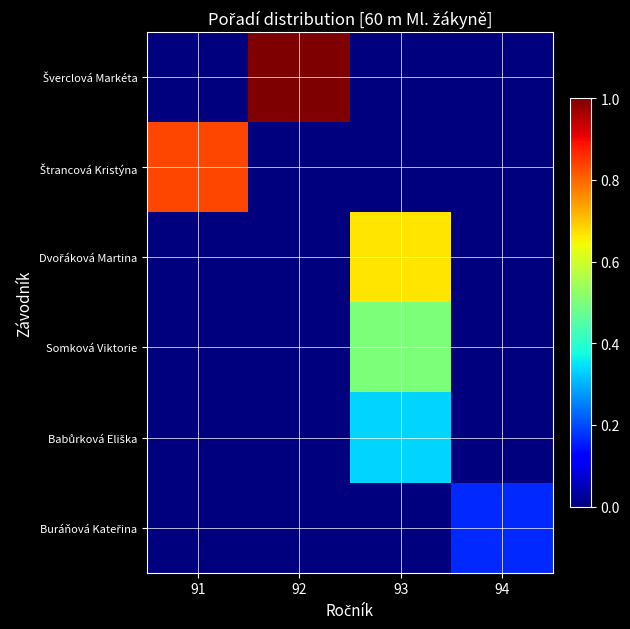

What is the maximum value shown in the chart?

1.0